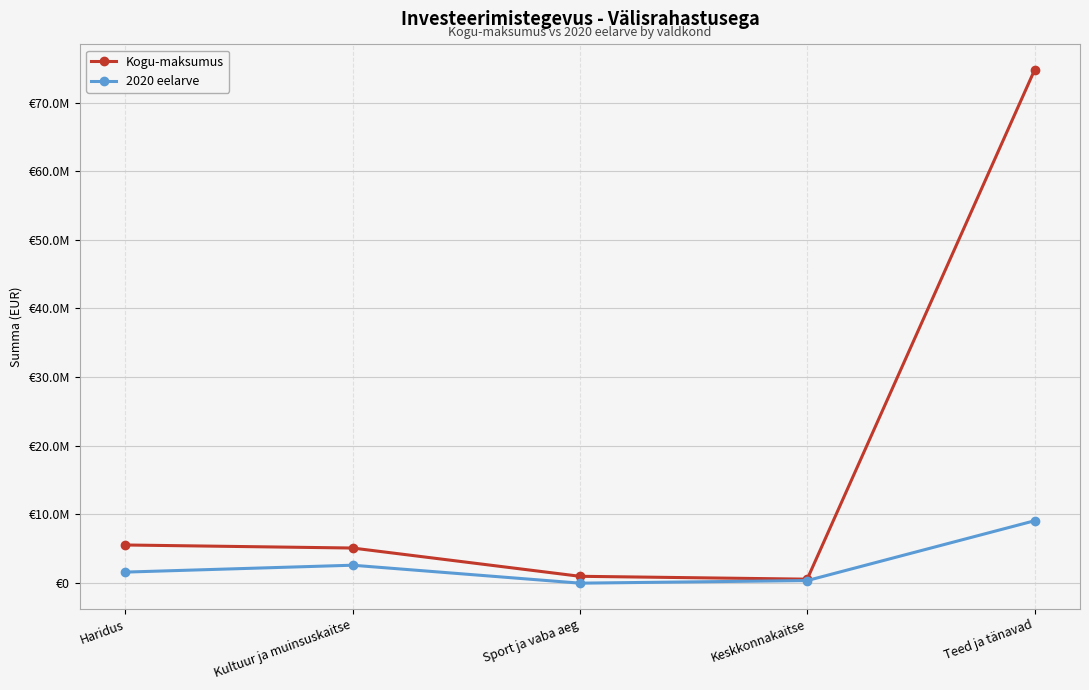

Which category has the lowest value across all series?

Sport ja vaba aeg